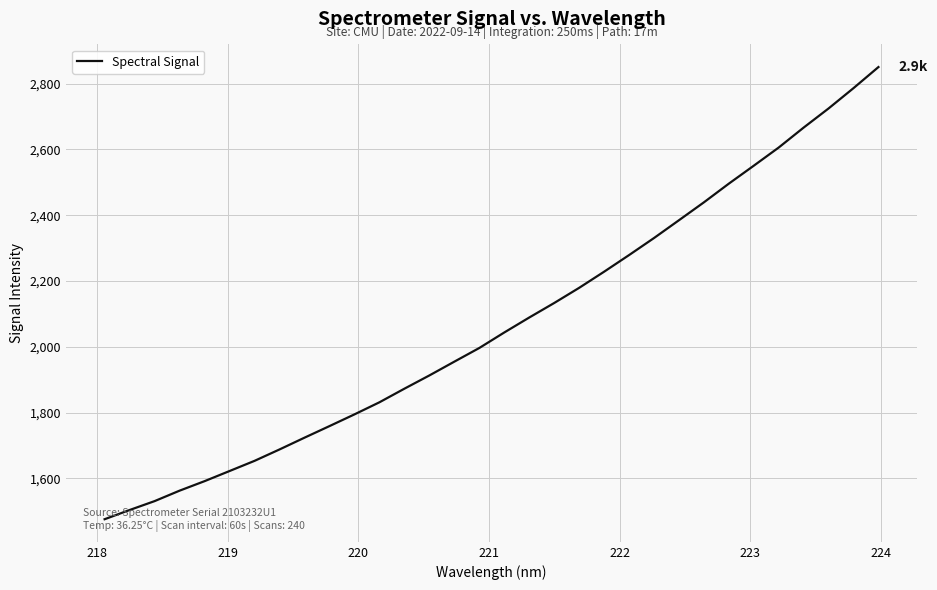

What is the average value?

2070.5